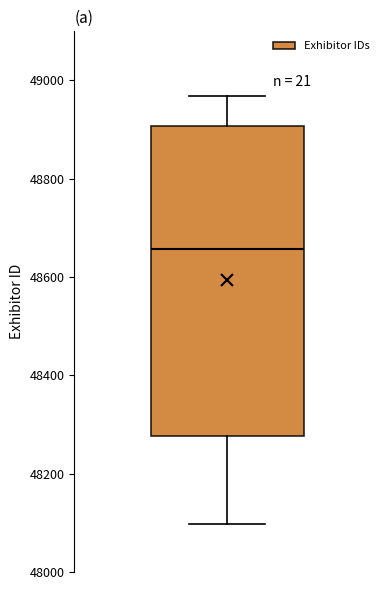

Where does the median line of the box sit on the y-axis? The values are not printed on the chart, so give them approximately, as read against the axis.

48660